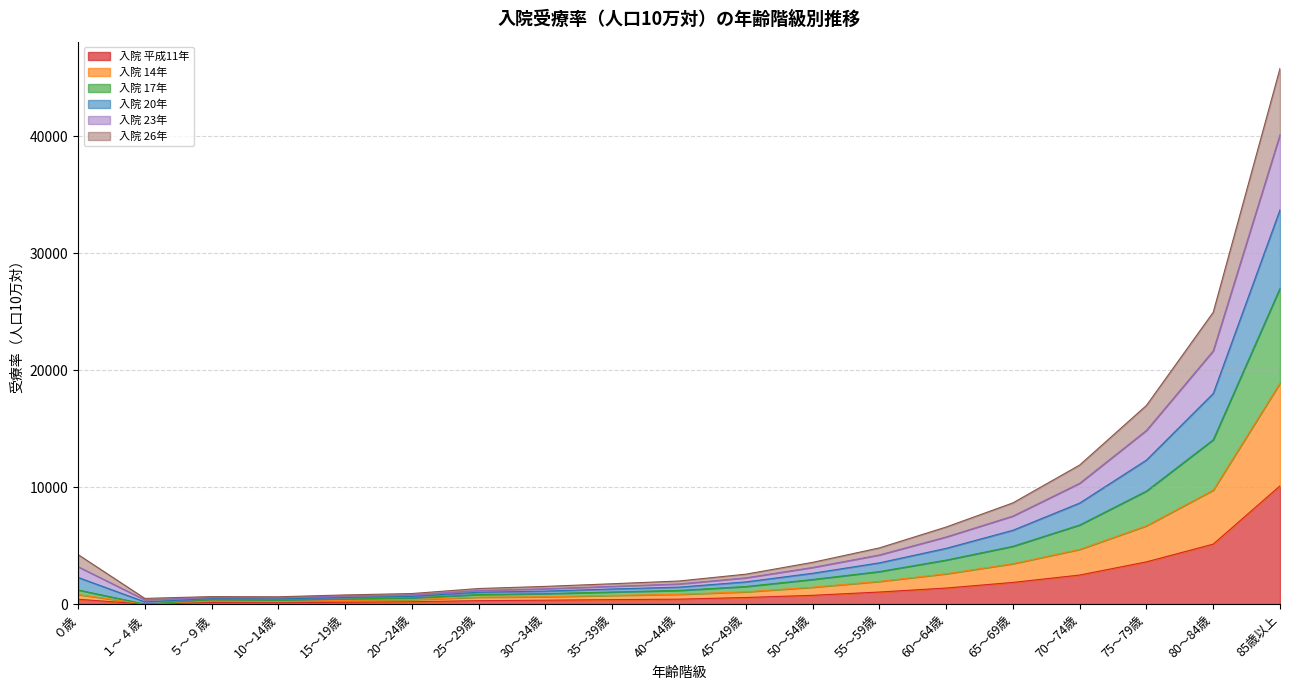

The value of 入院 平成11年 at 85歳以上 is 10101.0. True or false?

True